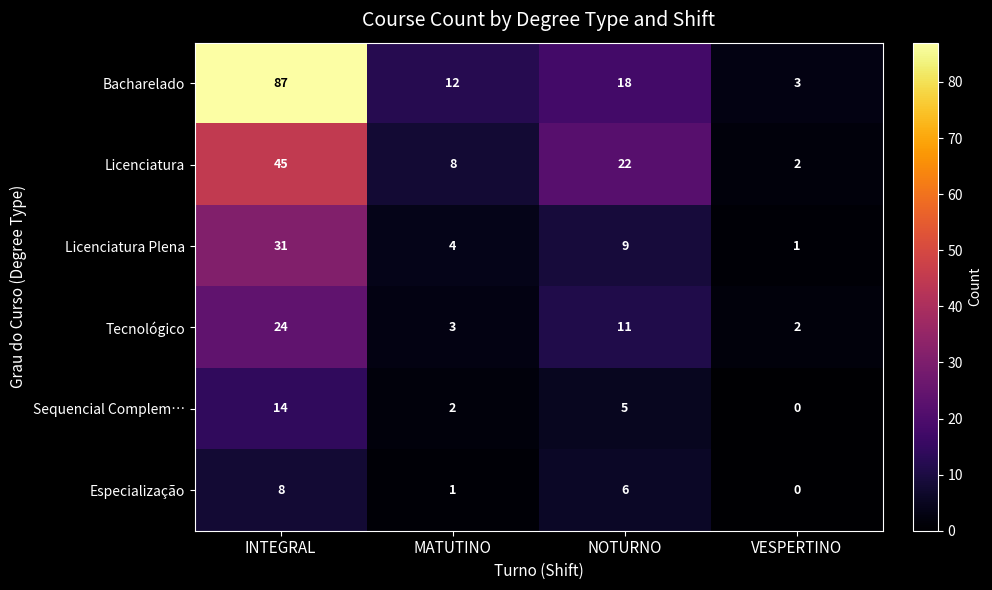

Reading right to left, what are all the values shown in this chart?

Bacharelado: 3	18	12	87
Licenciatura: 2	22	8	45
Licenciatura Plena: 1	9	4	31
Tecnológico: 2	11	3	24
Sequencial Complem…: 0	5	2	14
Especialização: 0	6	1	8